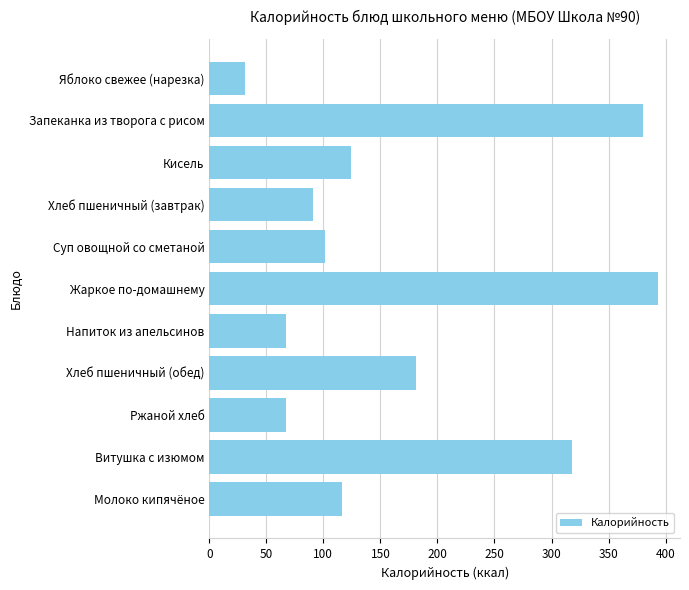

What is the difference between the maximum and minimum values?

362